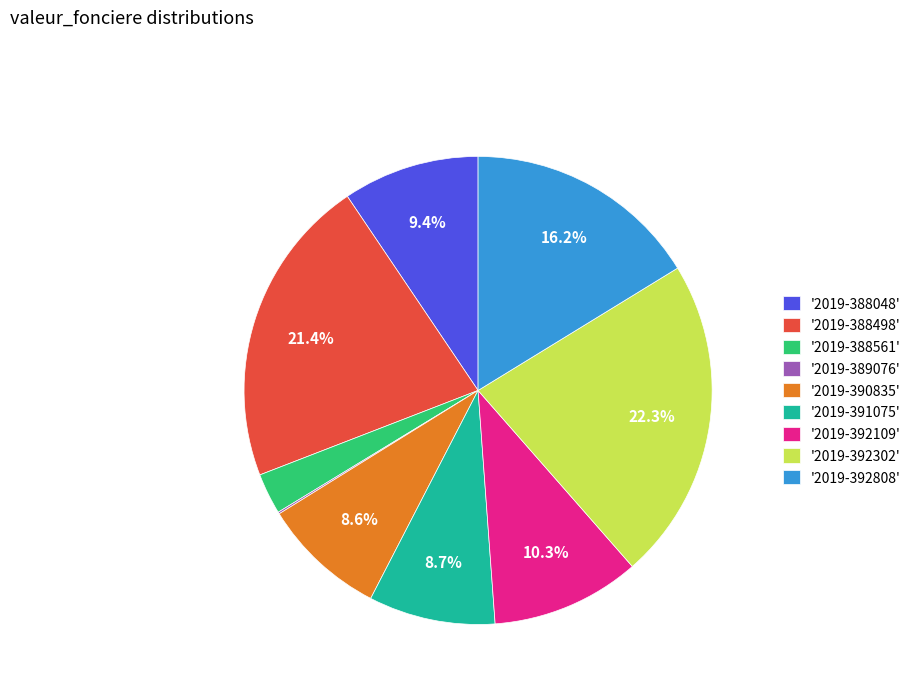

What is the largest slice in the pie chart?

'2019-392302'